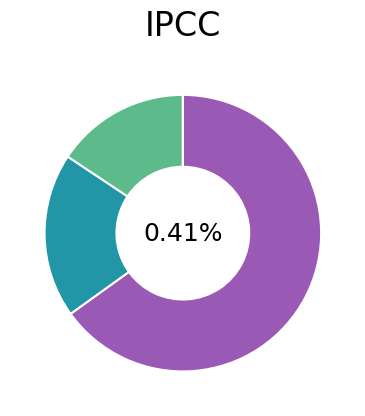

Is it true that Briefwahl is 0% of the pie?

True